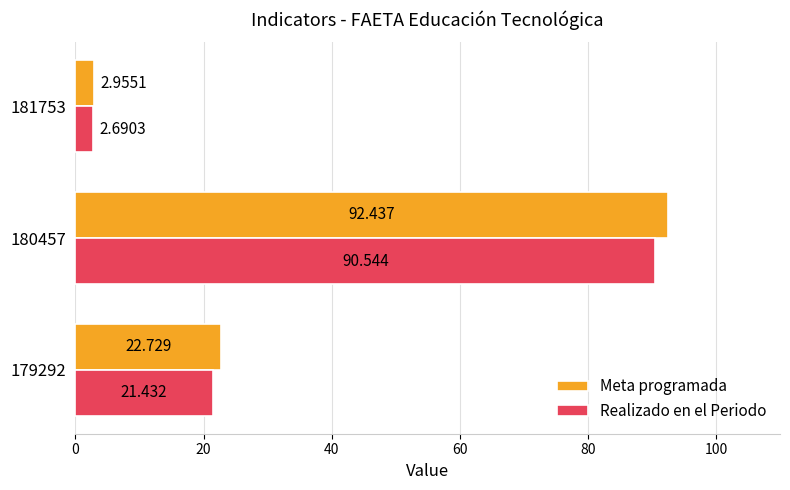

Is the value of Realizado en el Periodo at 180457 greater than the value of Meta programada at 180457?

No